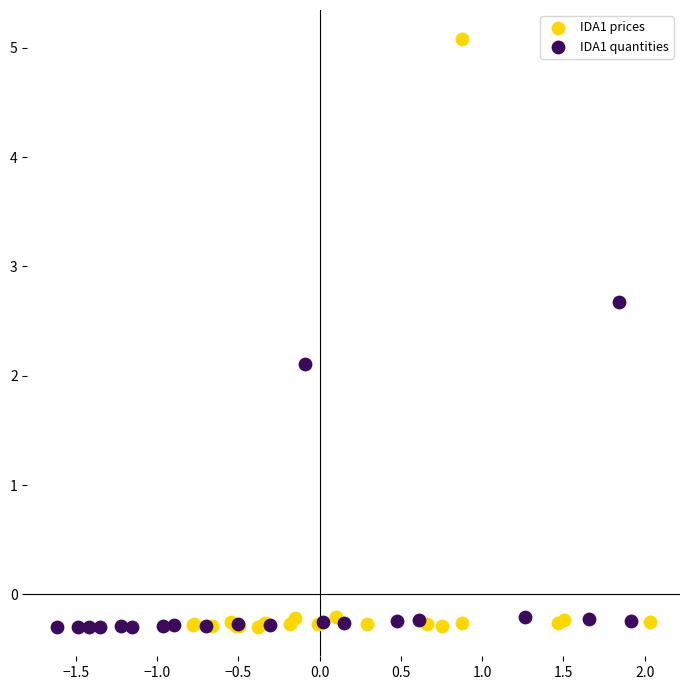

Which series has the widest spread of Y values?

IDA1 prices